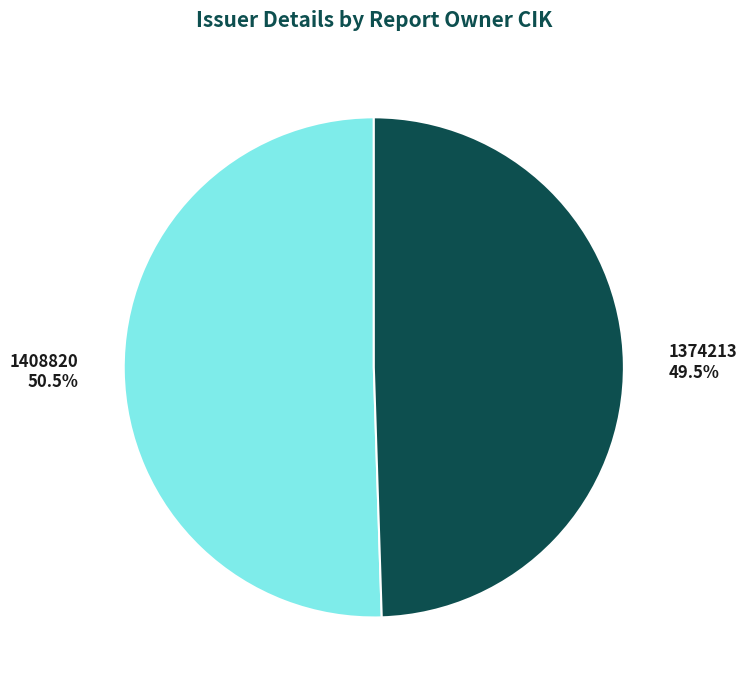

The 1374213 slice represents 55% of the pie. True or false?

False